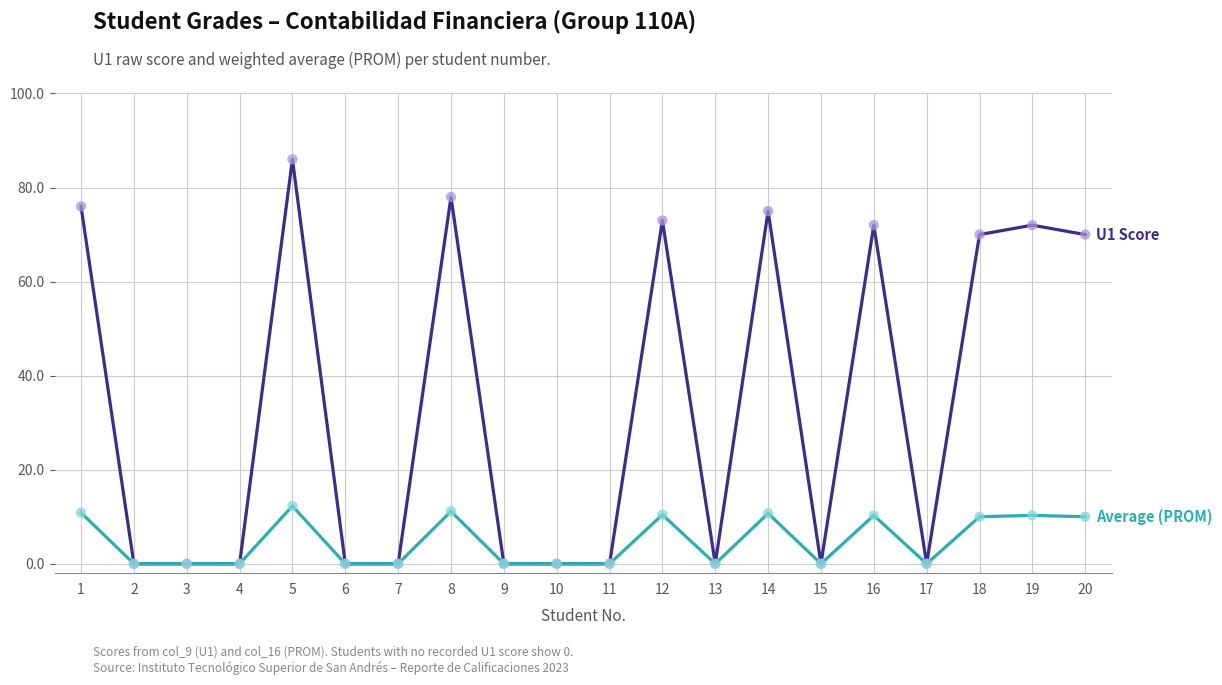

At which category is the sum across all series the highest?

5